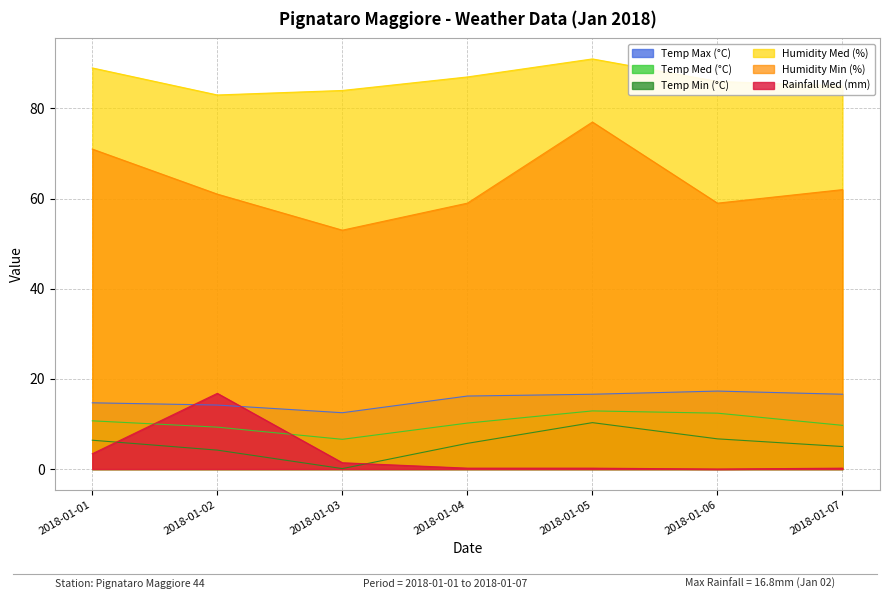

True or false: Temp Min (°C) has more than 0 interior local peaks.

True